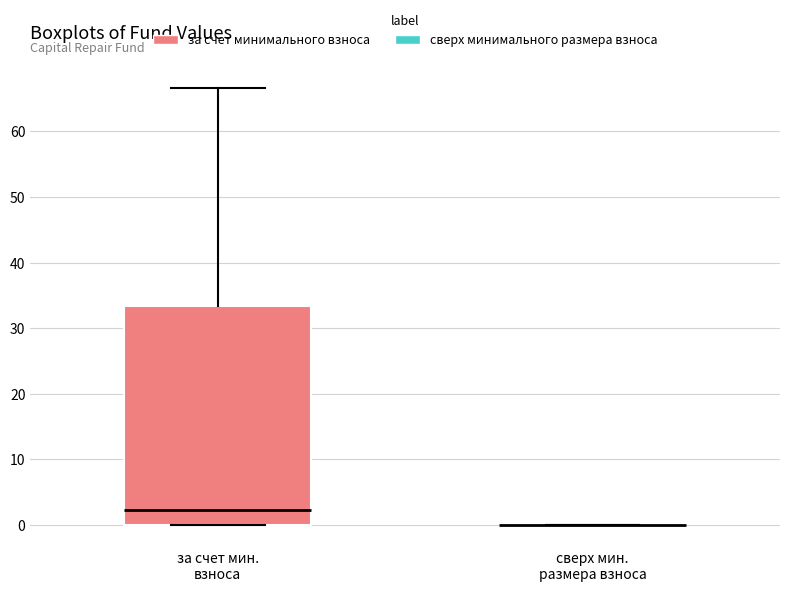

Which box is the tallest, from its lower edge to its upper edge?

за счет мин. взноса